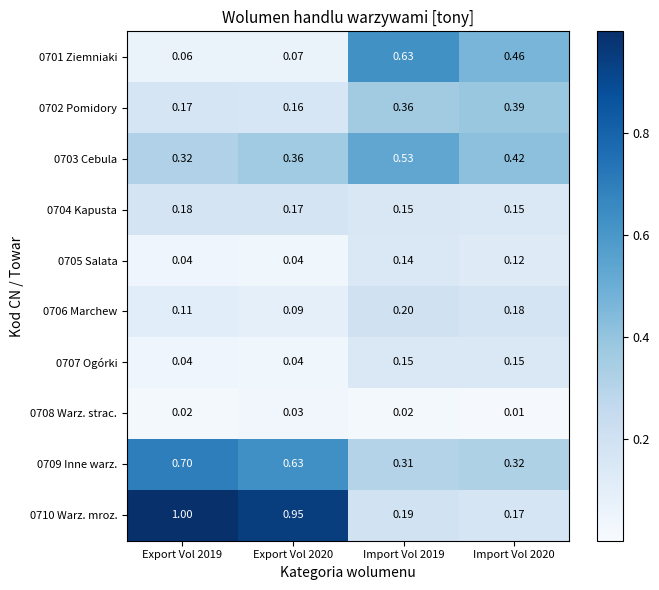

Count the number of categories in the chart.

4